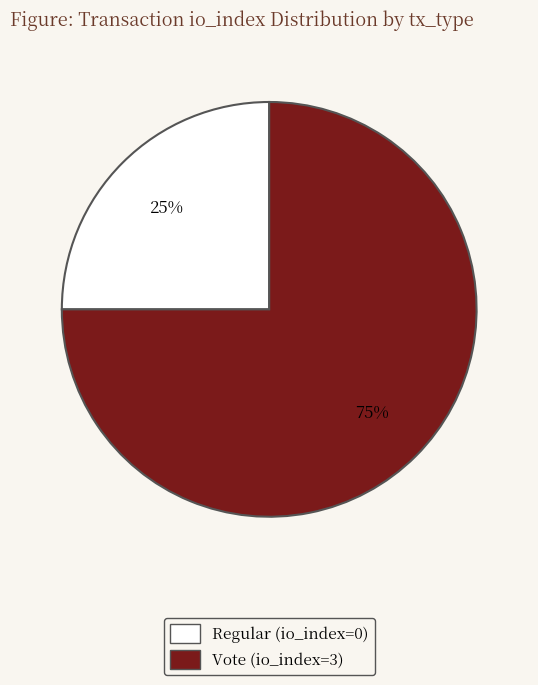

To the nearest percent, what percentage of the pie is Vote (io_index=3)?

75%